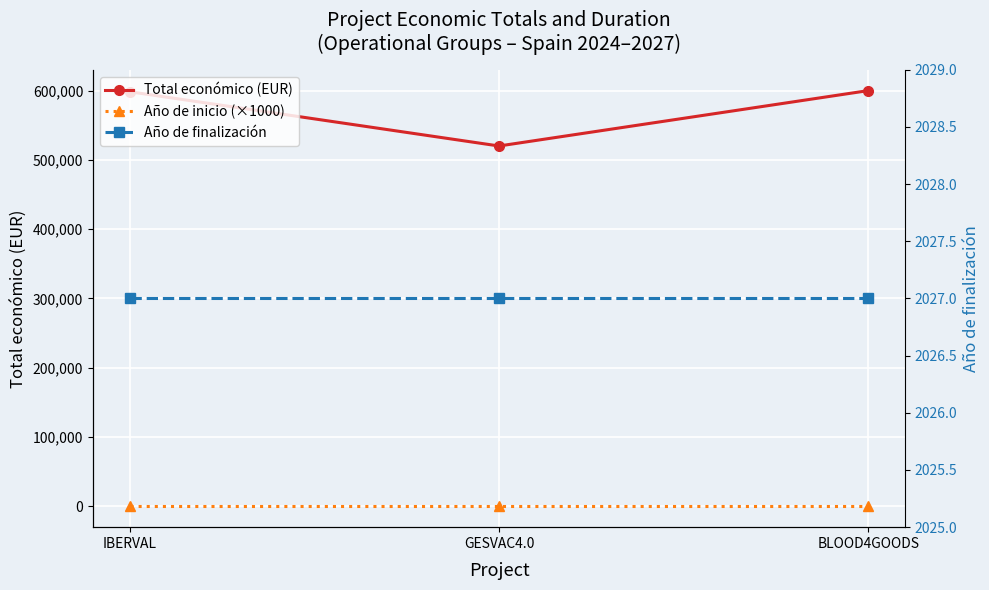

Is the value of Total económico (EUR) at GESVAC4.0 greater than the value of Año de inicio (×1000) at GESVAC4.0?

Yes